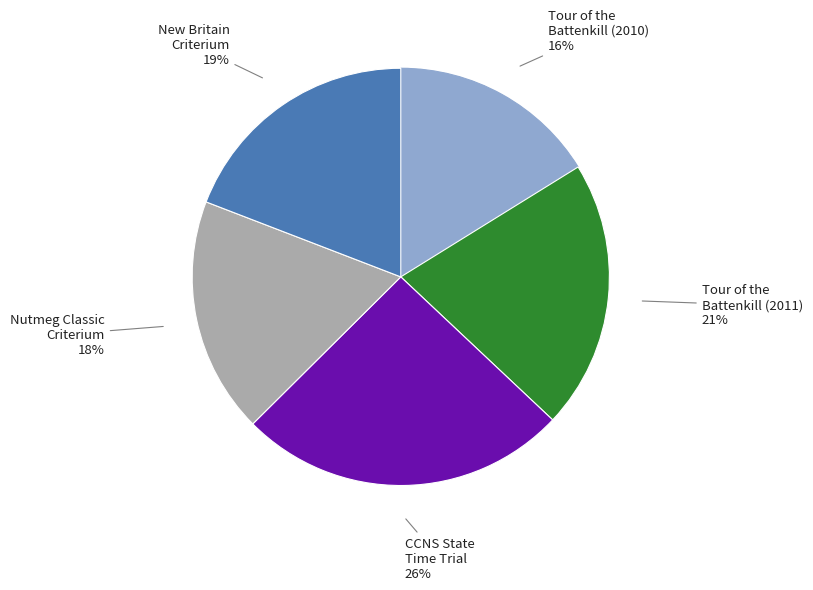

To the nearest percent, what is the average slice percentage?

20%